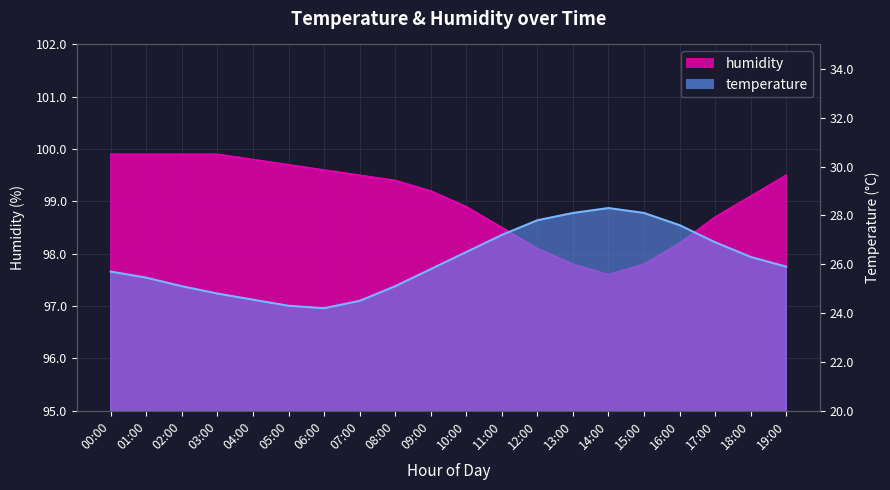

The value of temperature at 10:00 is 26.5. True or false?

True